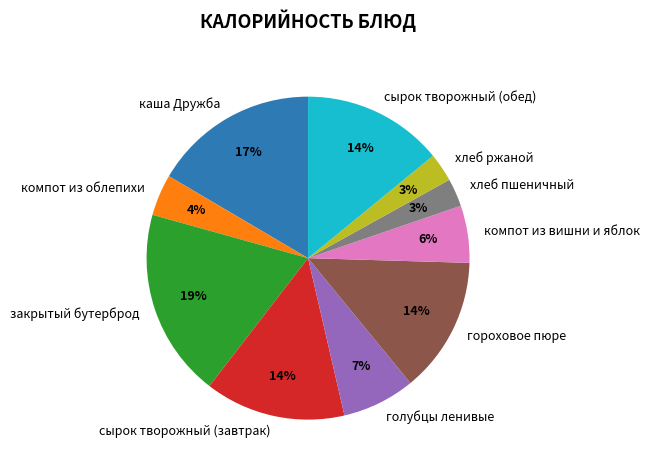

The компот из облепихи slice represents 4% of the pie. True or false?

True